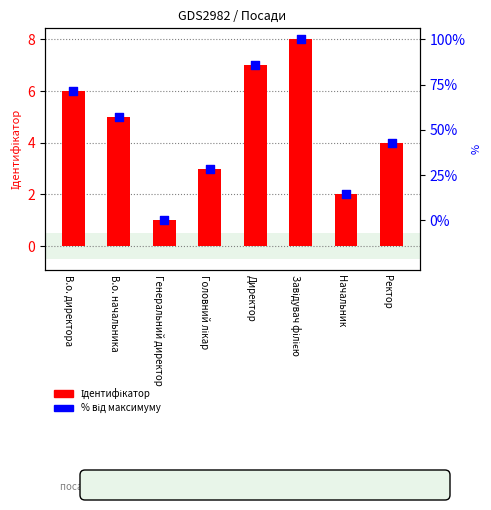

What are all the series names shown in the legend?

Ідентифікатор, відсоток від максимуму